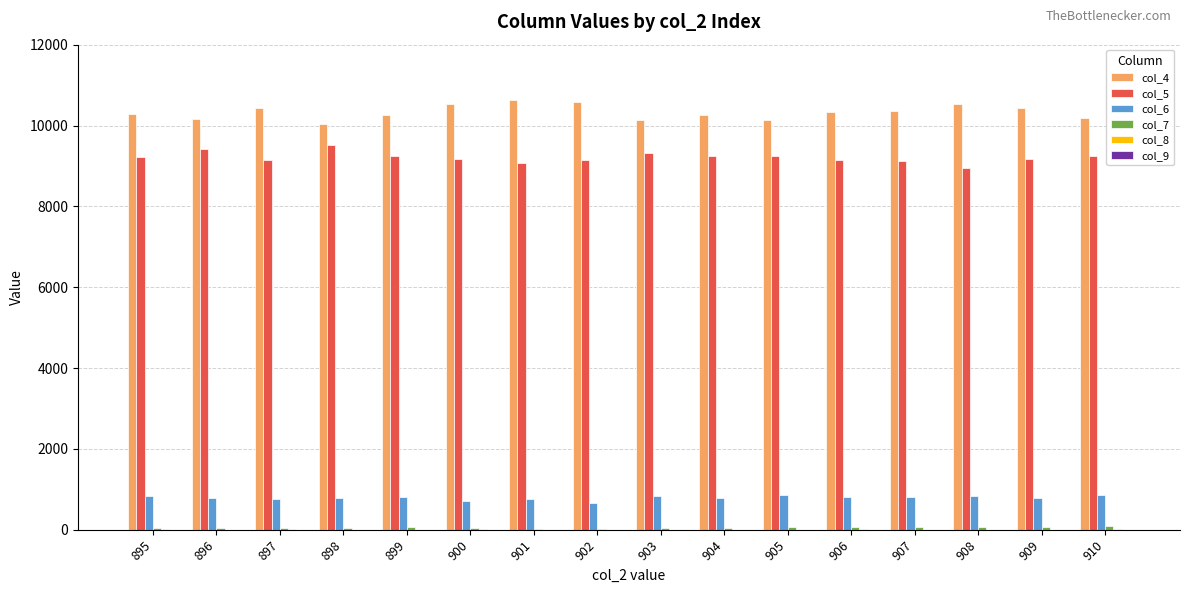

Is it true that col_4 equals 10173 at 896?

True